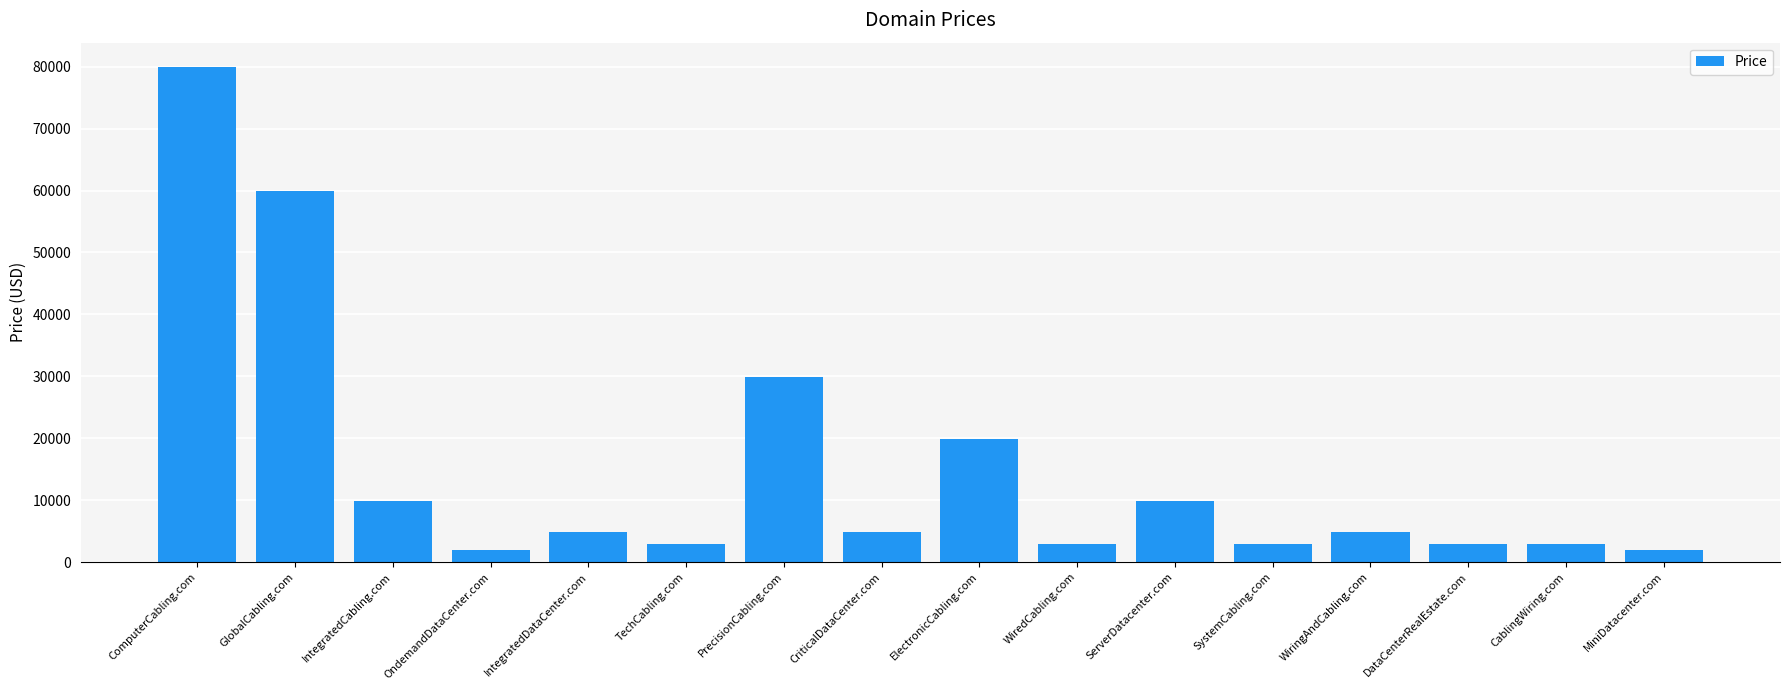

What is the change in value from ComputerCabling.com to PrecisionCabling.com?

-50000